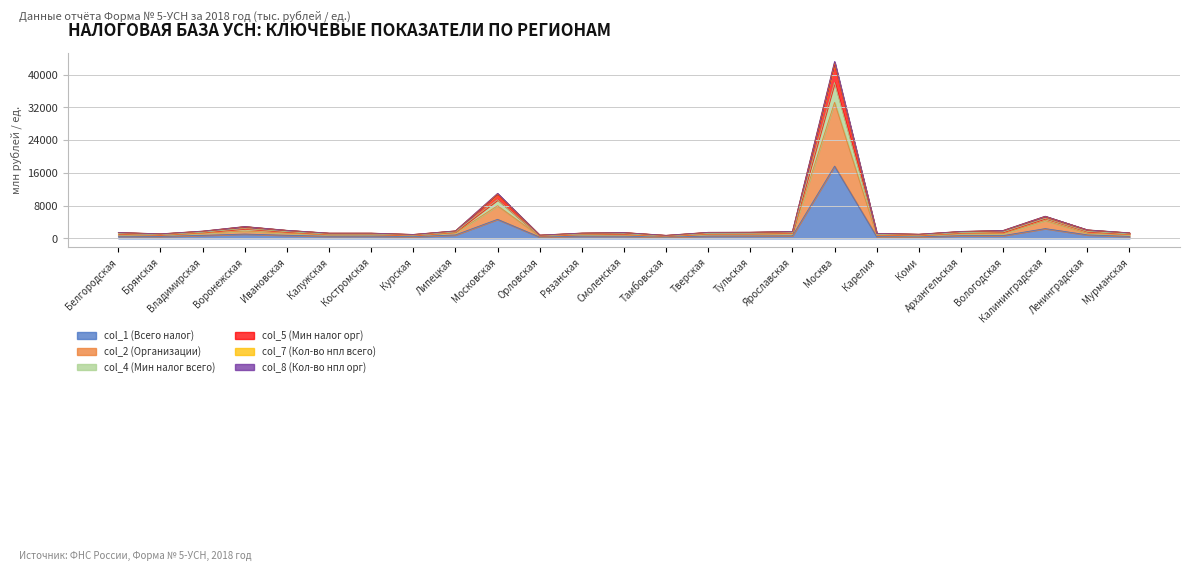

At which category is the sum across all series the highest?

Москва